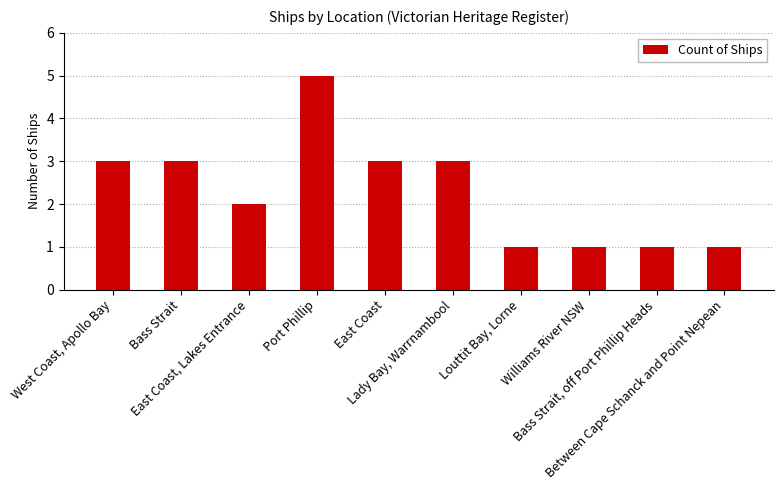

Reading left to right, list all the values displayed in this chart.

West Coast, Apollo Bay=3	Bass Strait=3	East Coast, Lakes Entrance=2	Port Phillip=5	East Coast=3	Lady Bay, Warrnambool=3	Louttit Bay, Lorne=1	Williams River NSW=1	Bass Strait, off Port Phillip Heads=1	Between Cape Schanck and Point Nepean=1